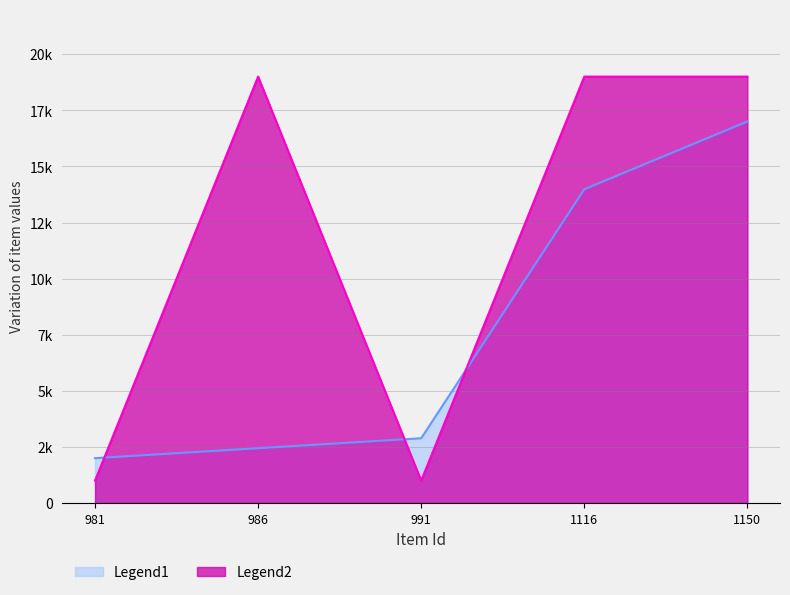

Is it true that Legend1 equals 3200.3 at 981?

False